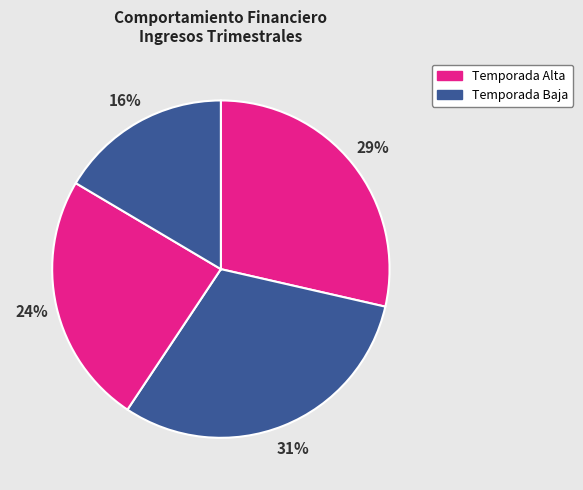

How many segments does this pie chart have?

4